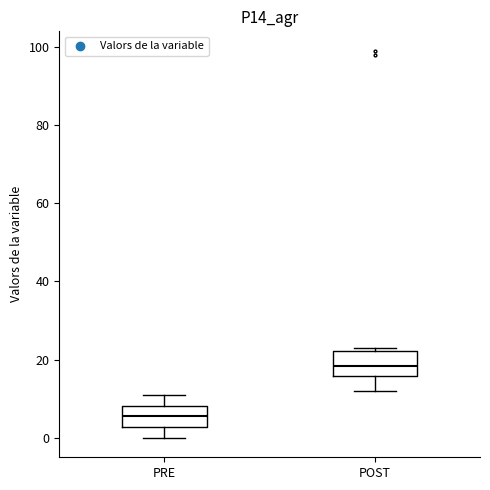

Where does the lower whisker of the box for POST end on the y-axis? The values are not printed on the chart, so give them approximately, as read against the axis.

12